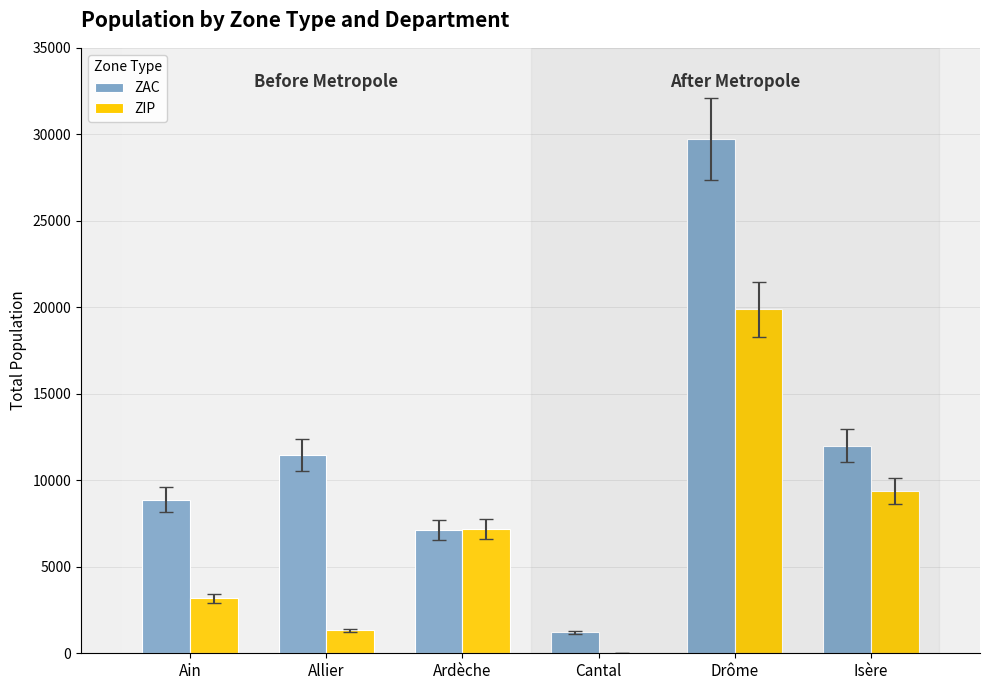

At which label is ZIP closest to 9941?

Isère